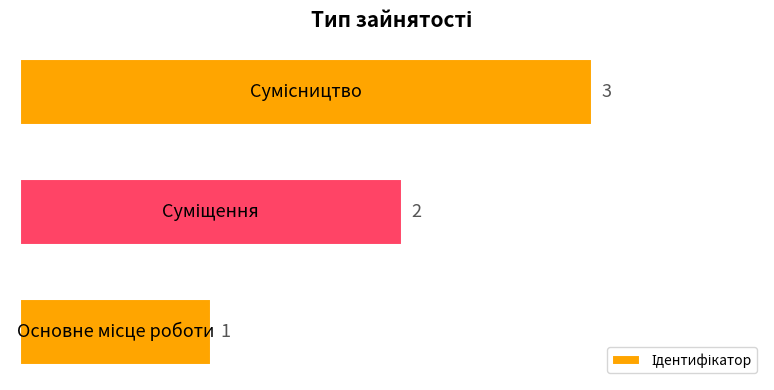

What is the sum of all values?

6